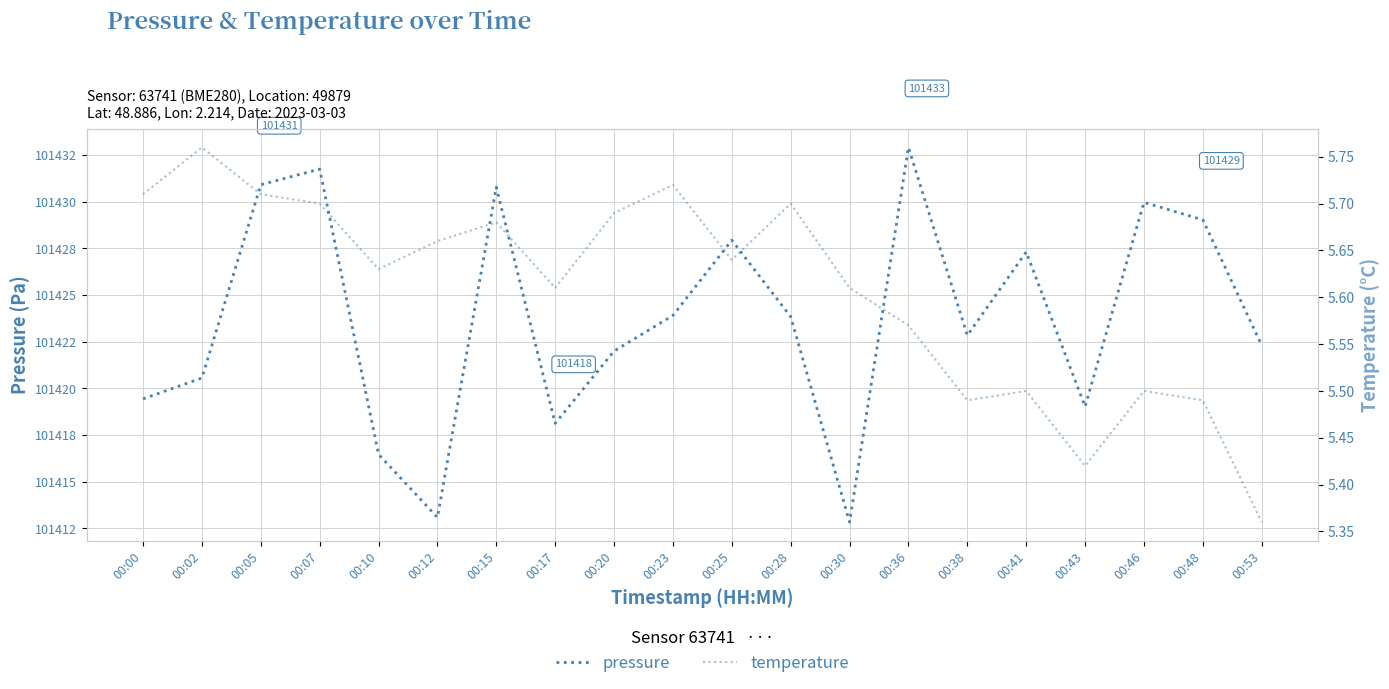

The value of pressure at 00:25 is 101427.9. True or false?

True